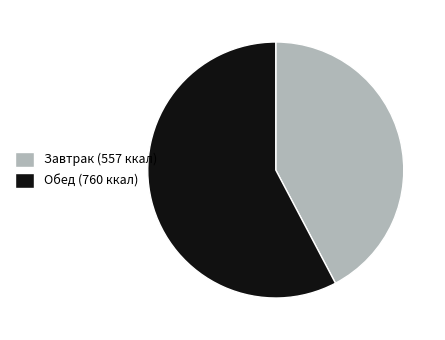

True or false: Завтрак accounts for 55% of the total.

False